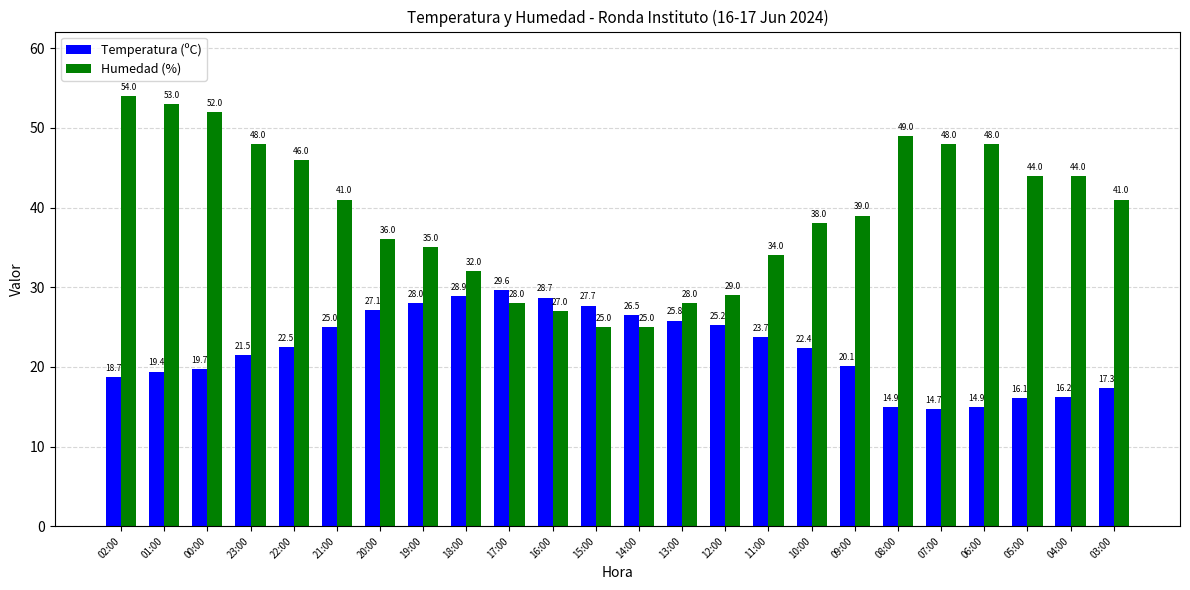

At 03:00, list the series in order from largest to smallest.

Humedad (%), Temperatura (ºC)